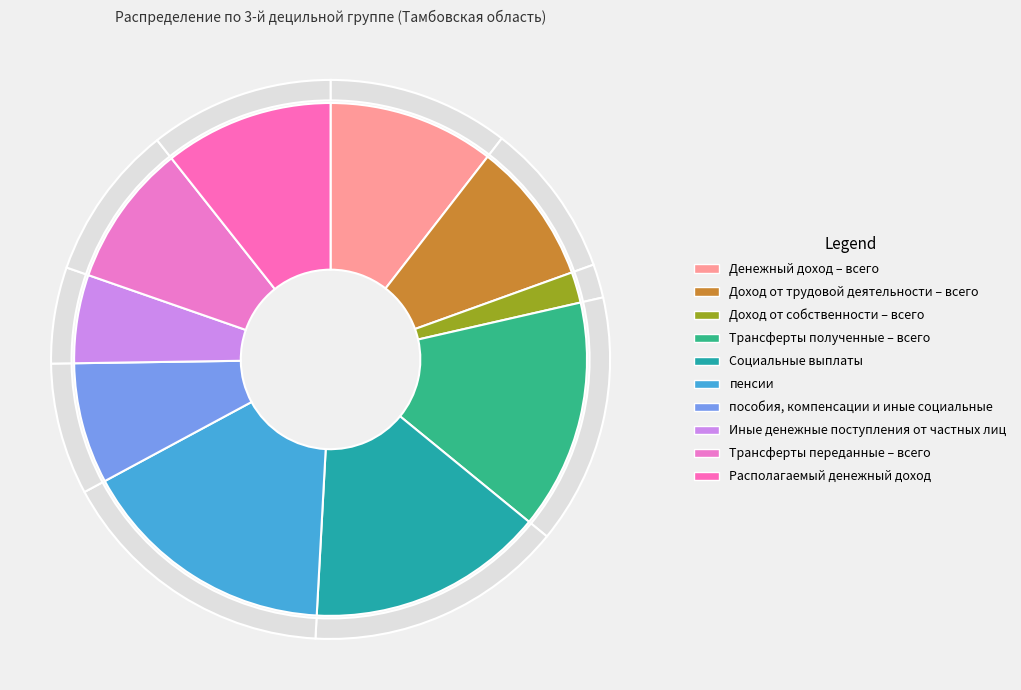

Does Социальные выплаты represent more than half of the total?

No